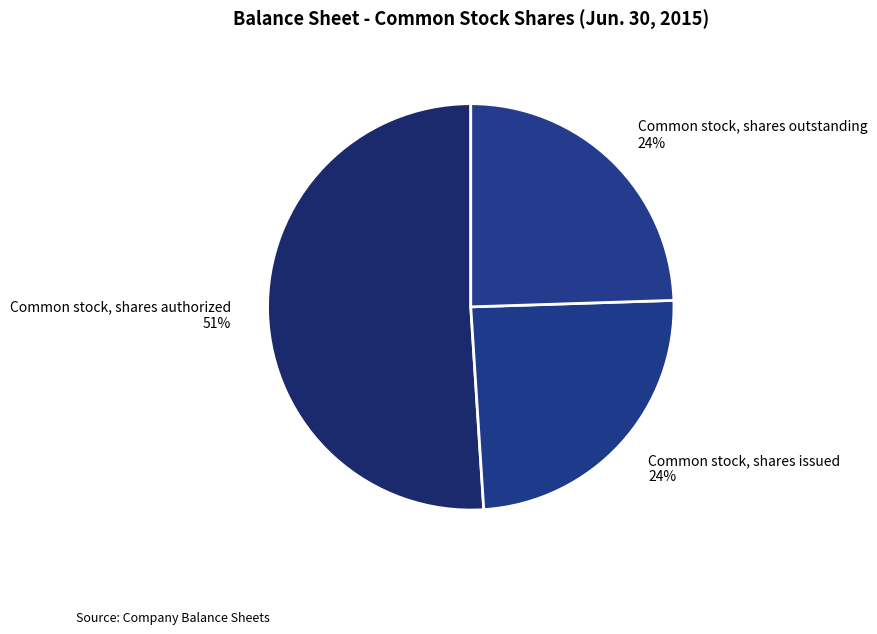

Between Common stock, shares outstanding and Common stock, shares authorized, which is larger?

Common stock, shares authorized